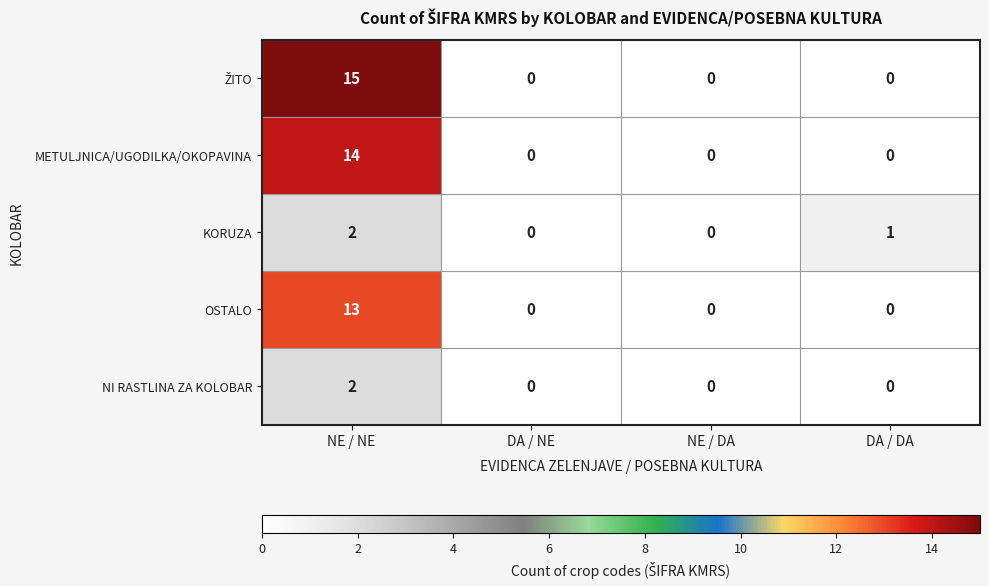

At which category is the sum across all series the highest?

NE / NE